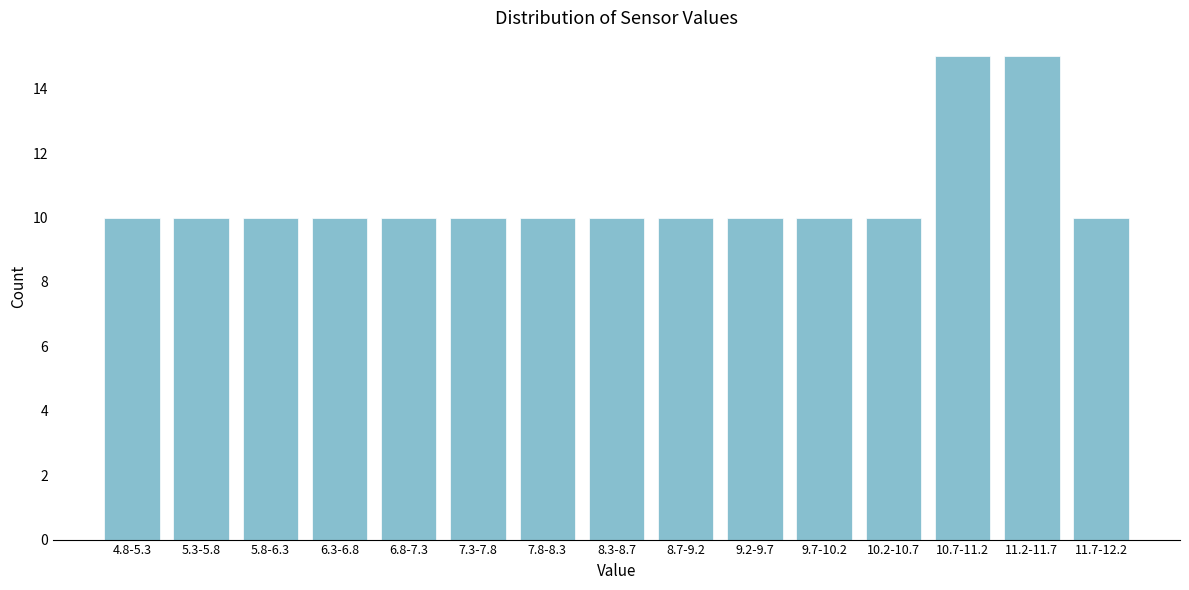

Reading left to right, transcribe all the data shown in this chart.

4.8-5.3=10	5.3-5.8=10	5.8-6.3=10	6.3-6.8=10	6.8-7.3=10	7.3-7.8=10	7.8-8.3=10	8.3-8.7=10	8.7-9.2=10	9.2-9.7=10	9.7-10.2=10	10.2-10.7=10	10.7-11.2=15	11.2-11.7=15	11.7-12.2=10